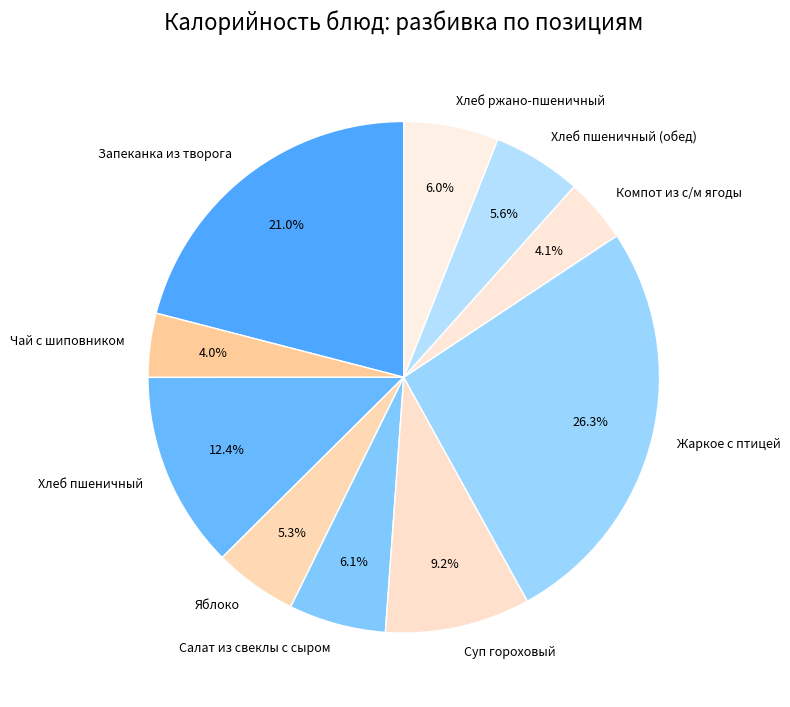

To the nearest percent, what portion does Хлеб пшеничный (обед) represent?

6%